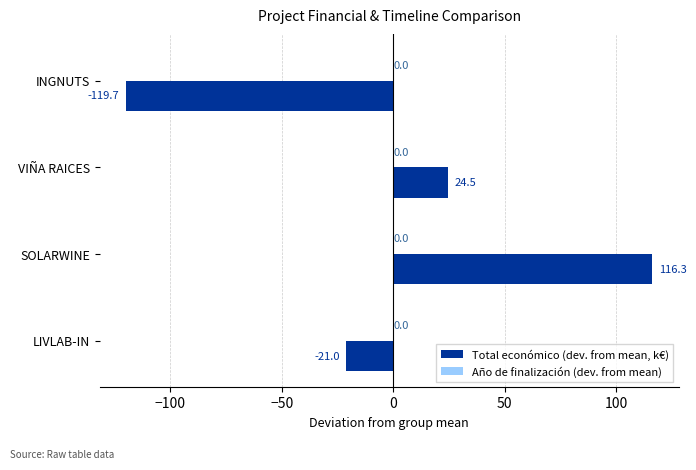

The value at VIÑA RAICES is 39.2. True or false?

False